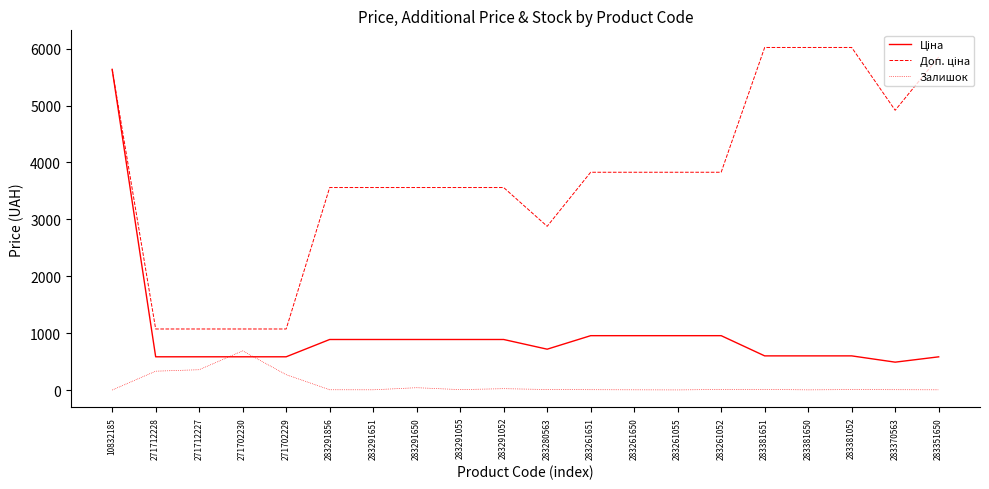

Is it true that Залишок equals 26.0 at 283291052?

True